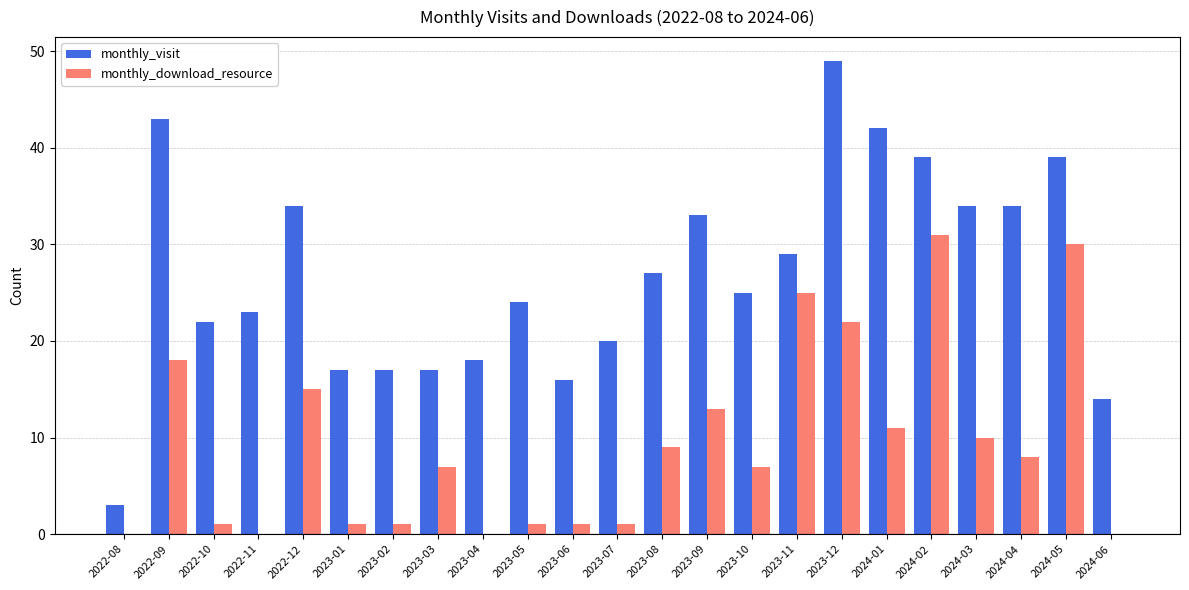

Between 2023-08 and 2023-12, which series saw the biggest shift?

monthly_visit